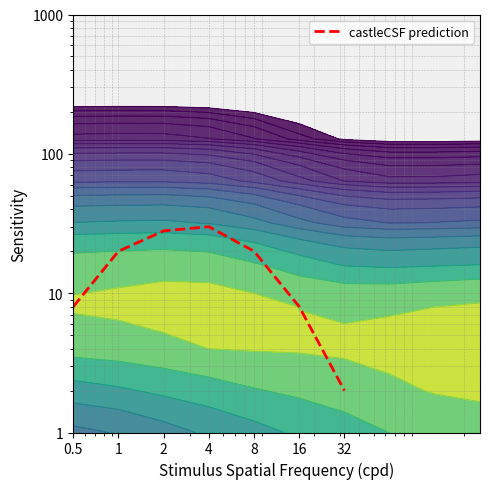

Is it true that the value at 32 is 2?

True